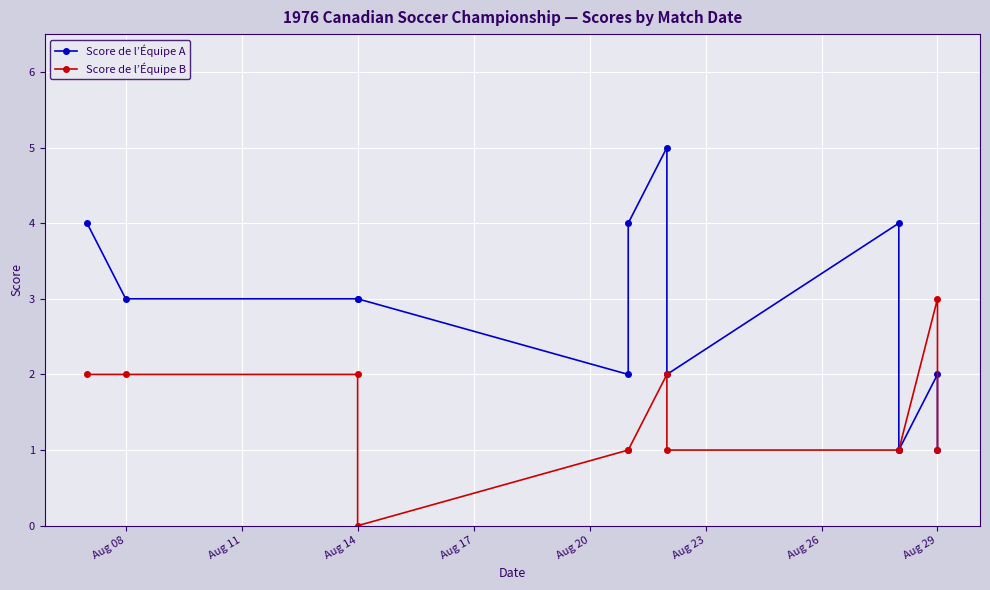

How many values in the Score de l’Équipe A series are below 3?

5